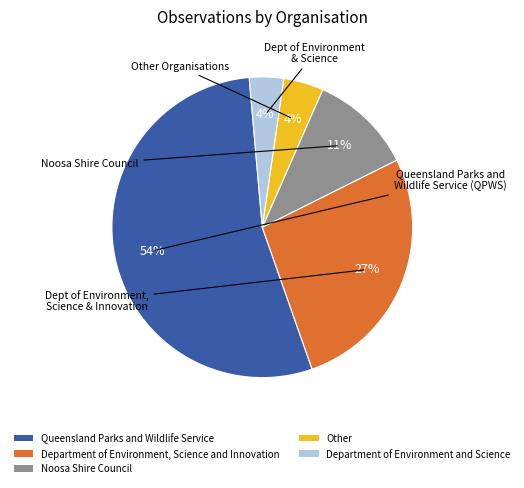

To the nearest percent, what is the average slice percentage?

20%